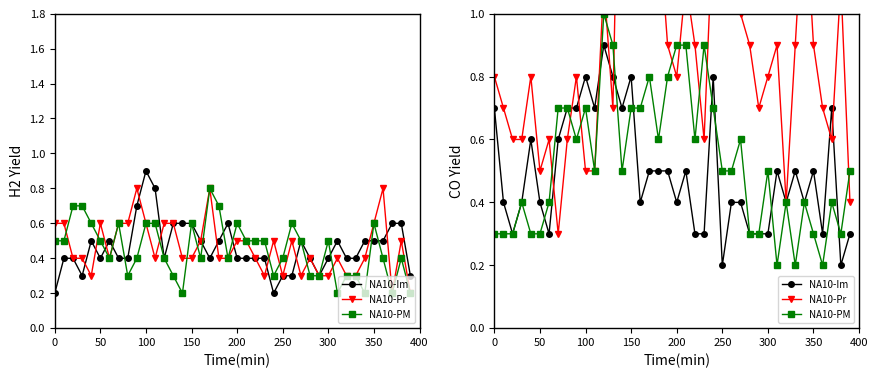

True or false: NA10-PM and NA10-Im cross at least once.

True